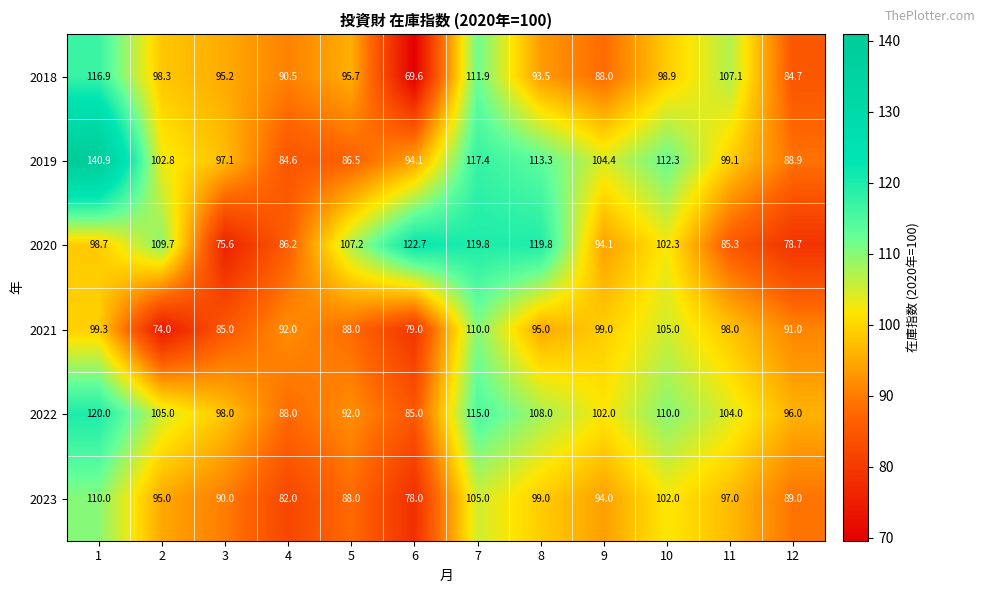

At which label does 2021 reach its peak?

7